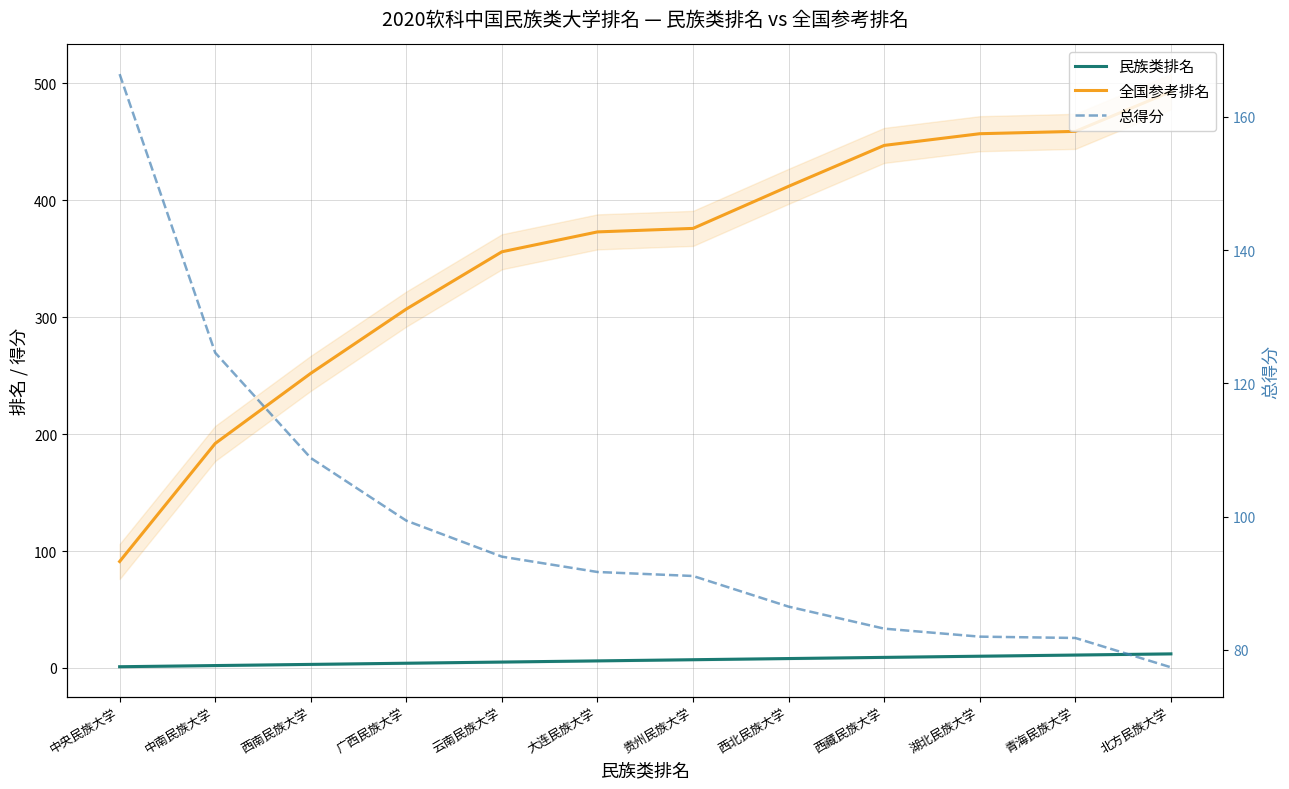

True or false: 民族类排名 and 总得分 cross at least once.

False